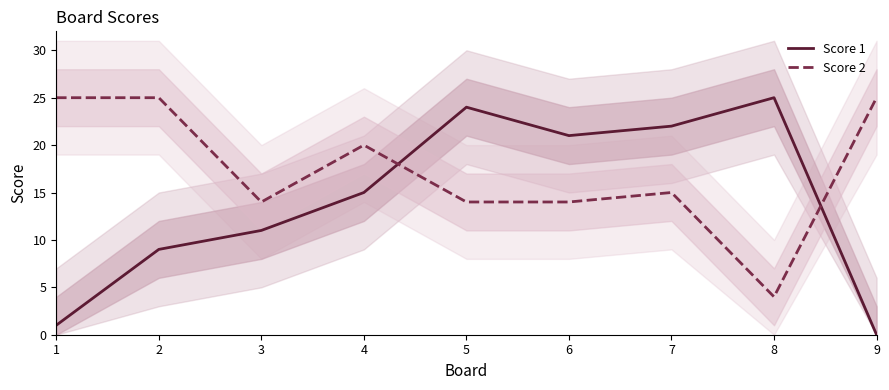

What are all the series names shown in the legend?

Score 1, Score 2